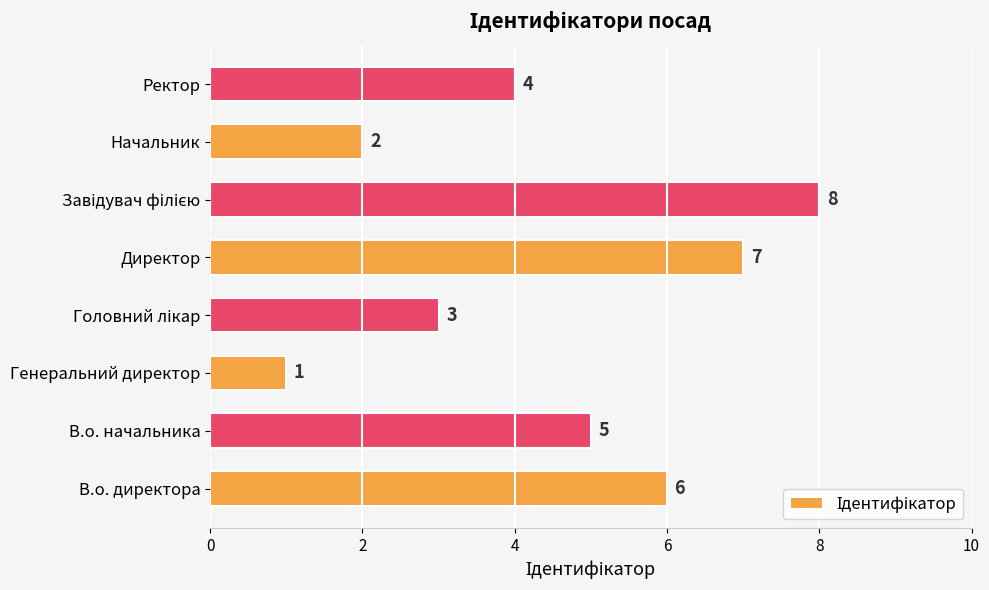

What is the difference between the maximum and minimum values?

7